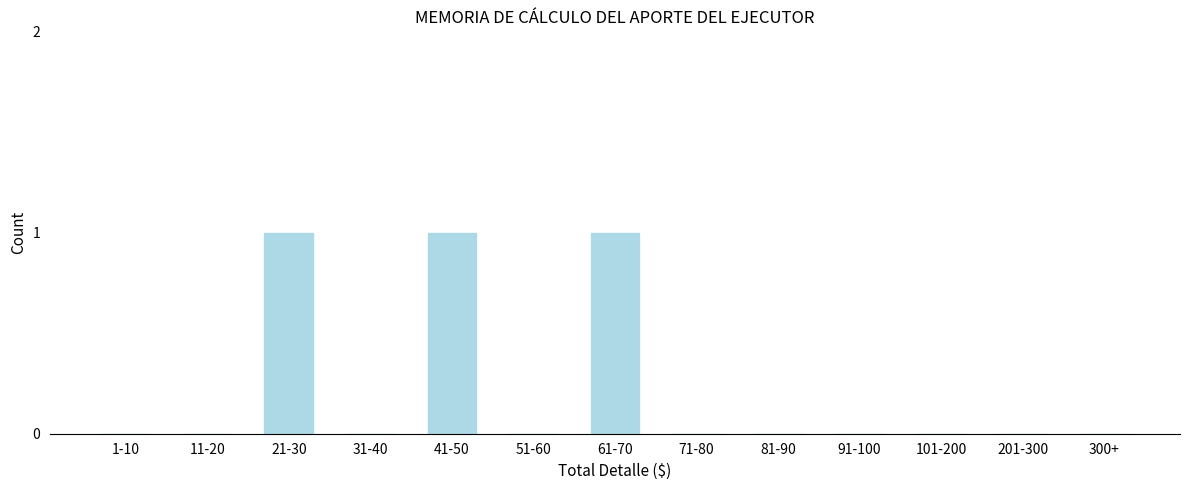

Reading left to right, what are all the values shown in this chart?

1-10=0	11-20=0	21-30=1	31-40=0	41-50=1	51-60=0	61-70=1	71-80=0	81-90=0	91-100=0	101-200=0	201-300=0	300+=0